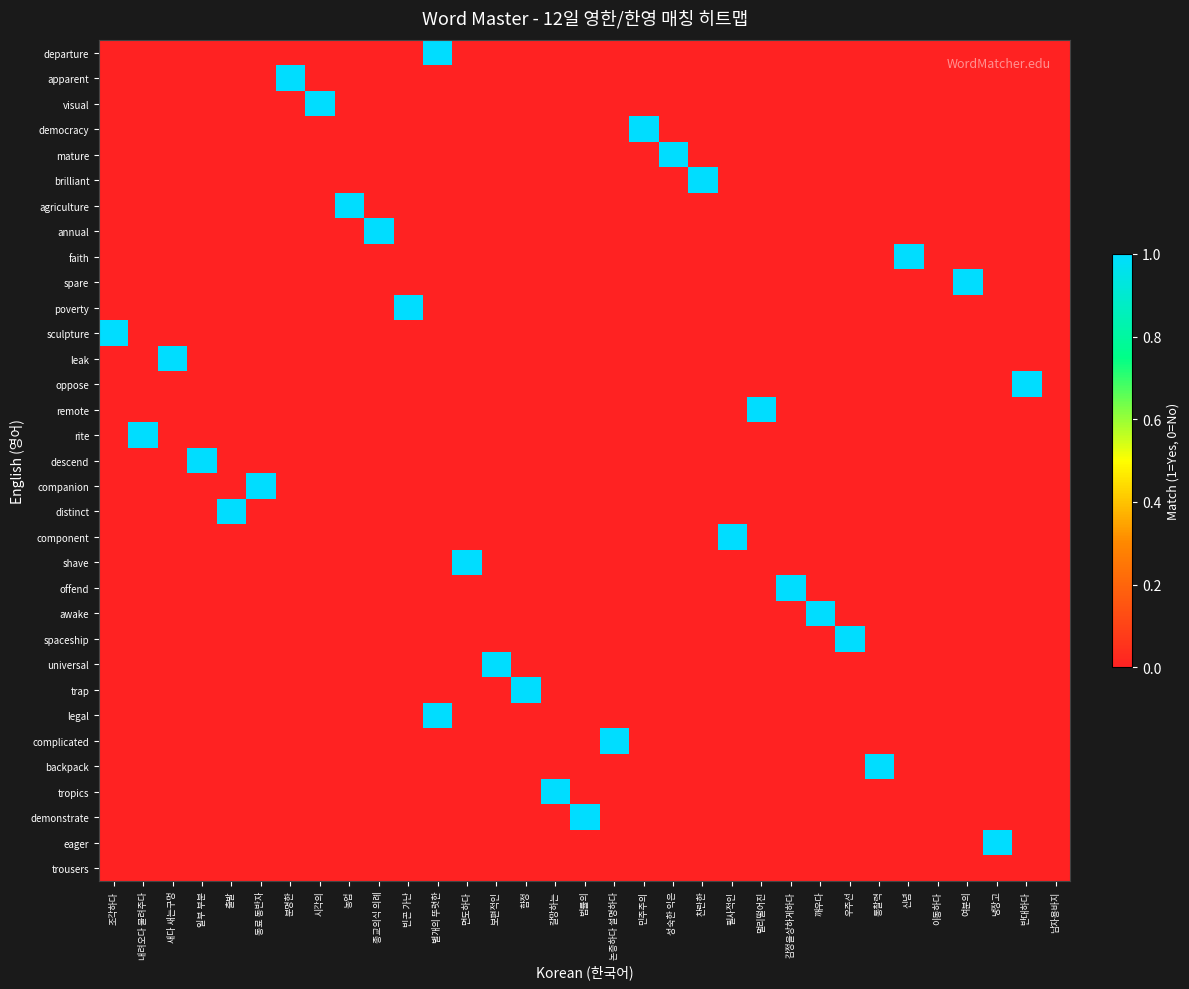

Which series has the largest range (max minus min)?

departure